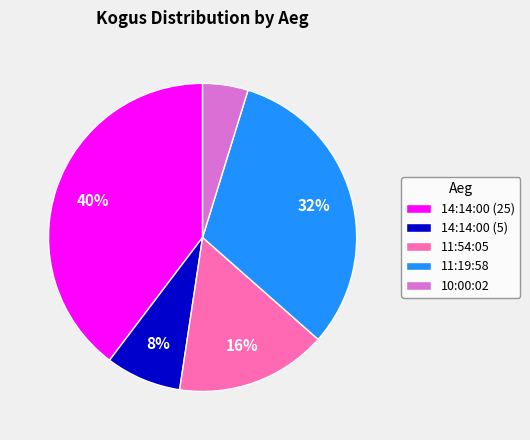

Rank the categories by value from highest to lowest.

14:14:00 (25), 11:19:58, 11:54:05, 14:14:00 (5), 10:00:02